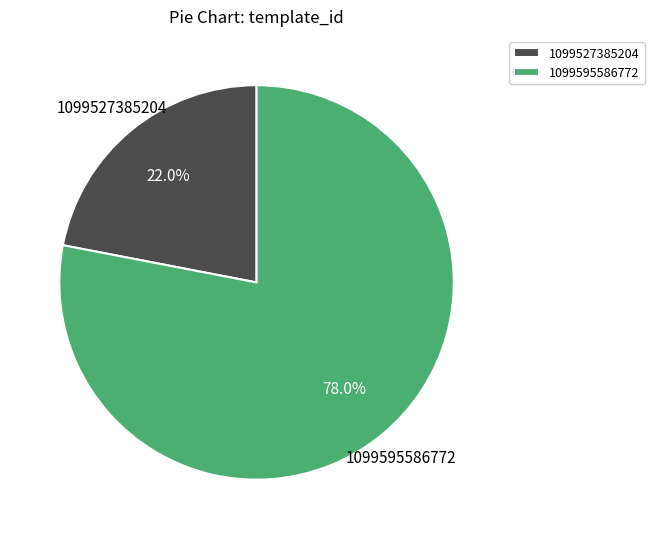

Does 1099527385204 account for over 50% of the chart?

No